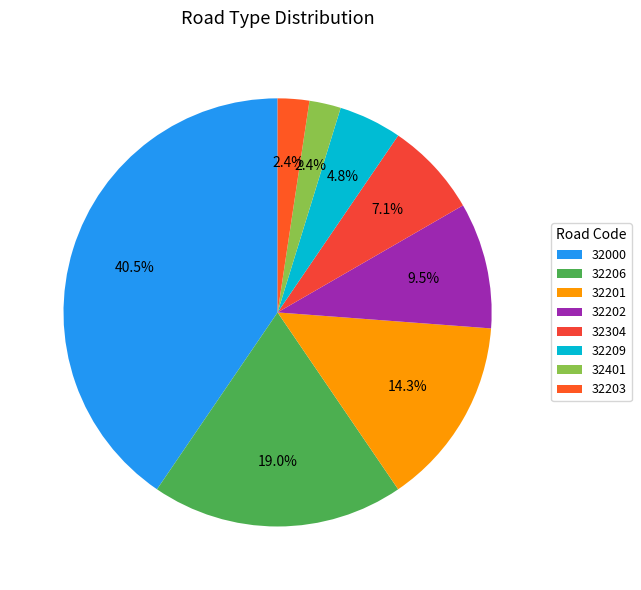

Does any single category account for the majority?

No